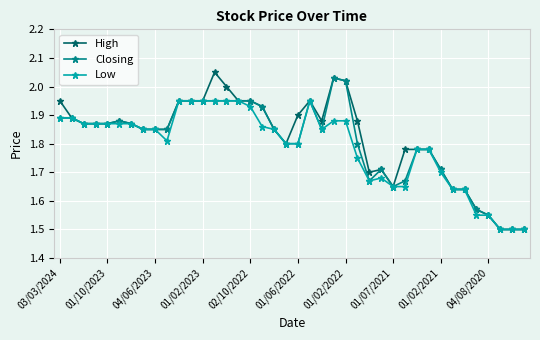

What is the minimum value for Closing?

1.5